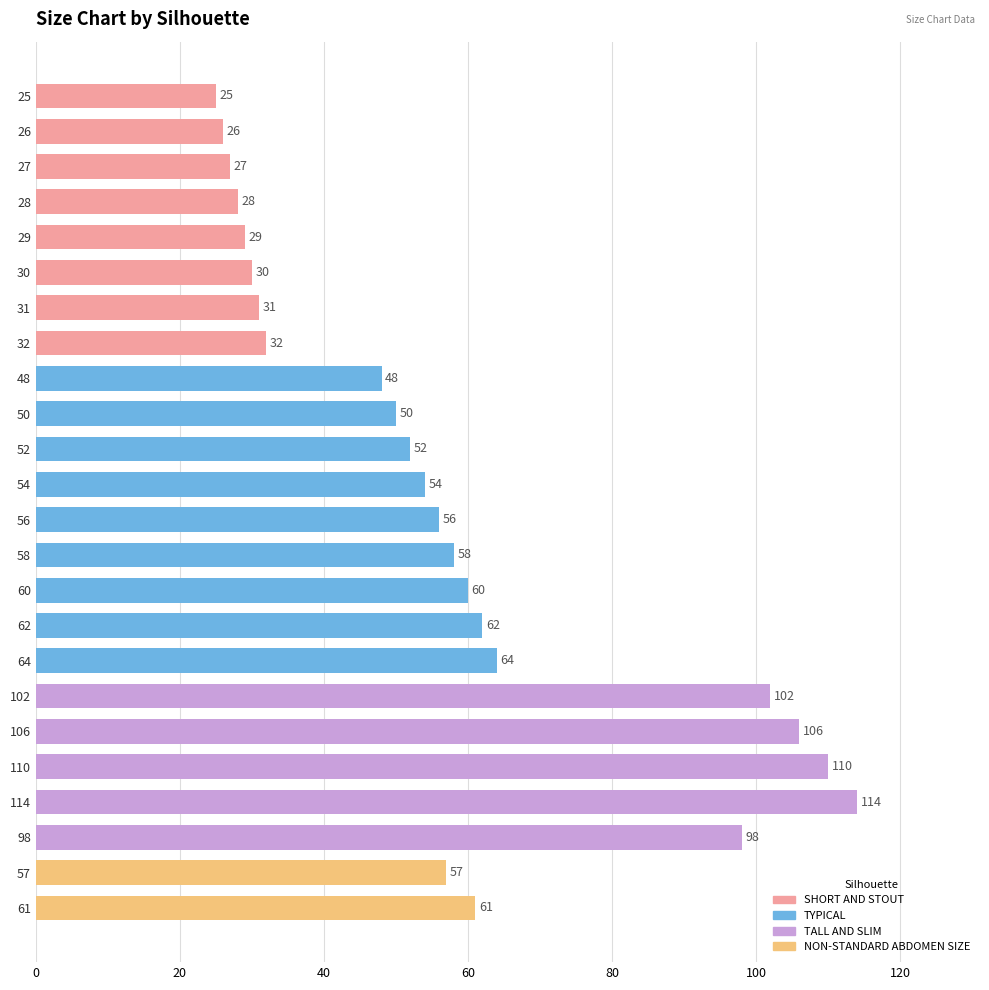

Count the number of categories in the chart.

24